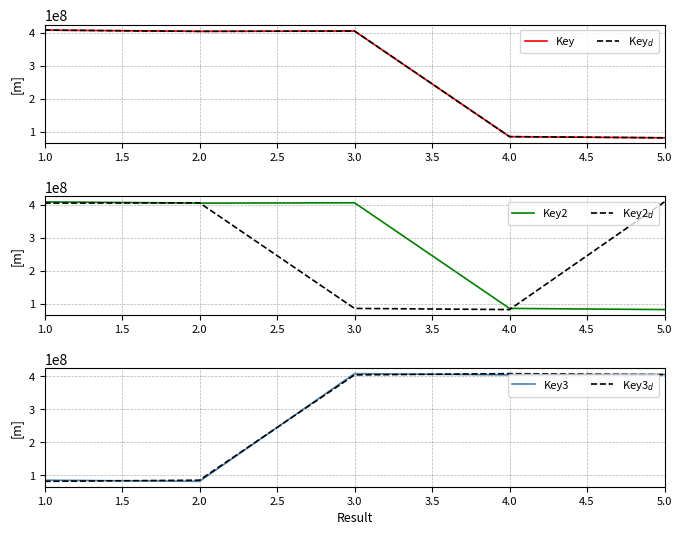

Count the number of categories in the chart.

5